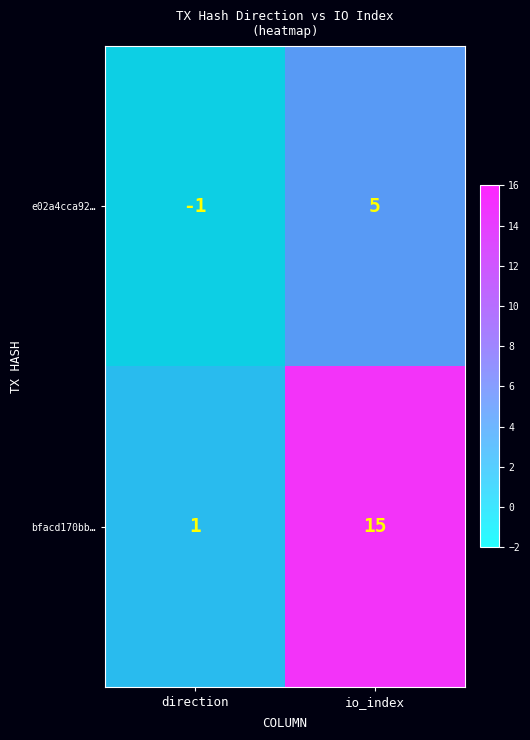

The value of e02a4cca92… at io_index is 8. True or false?

False